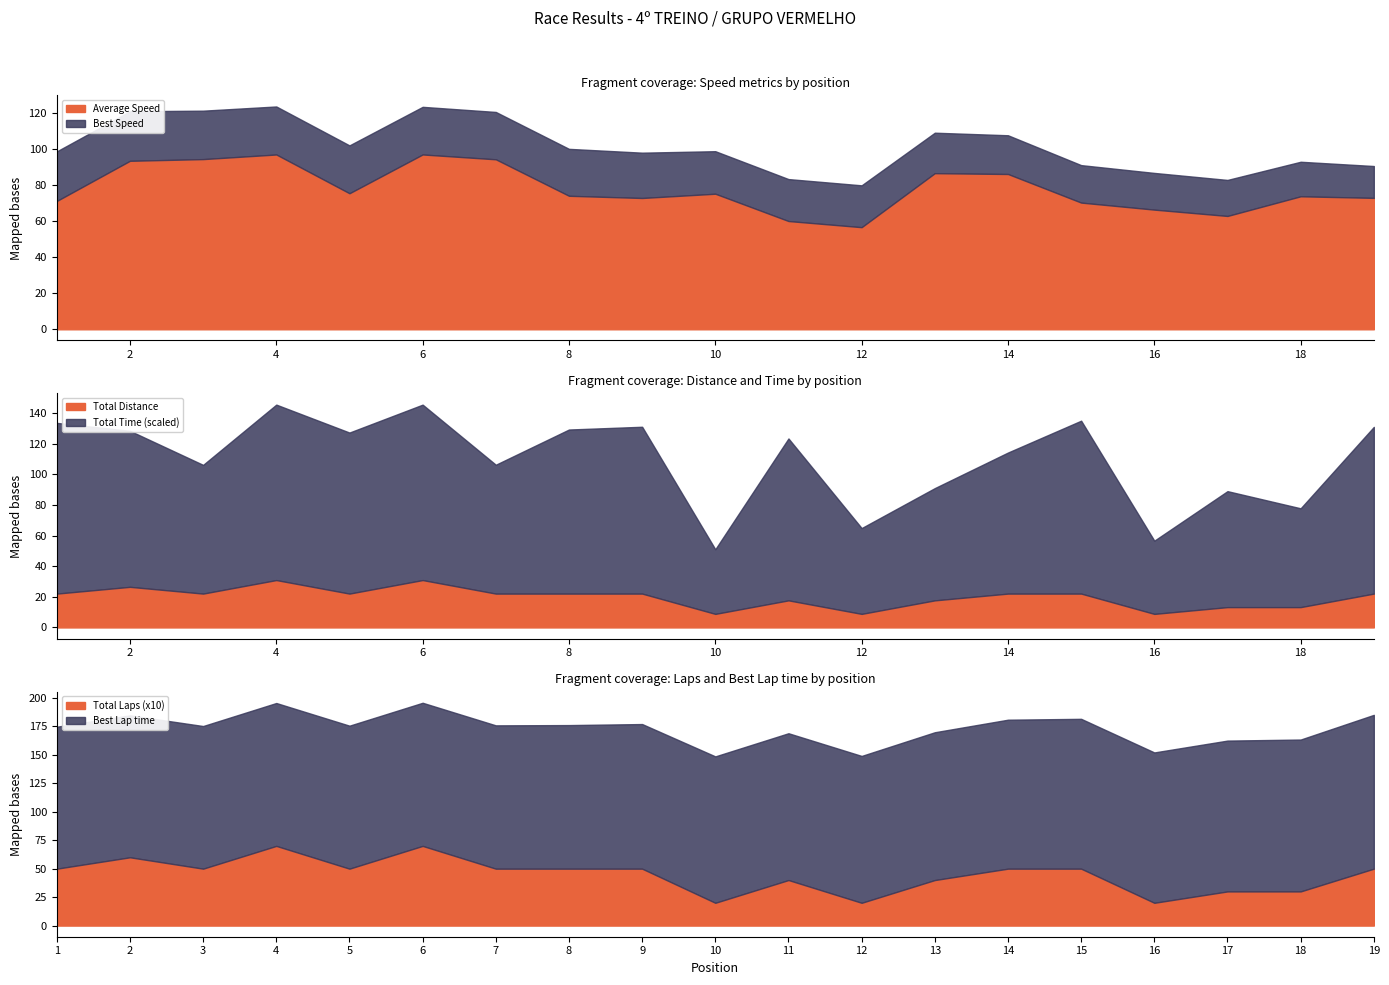

At which label does Average Speed reach its minimum?

12